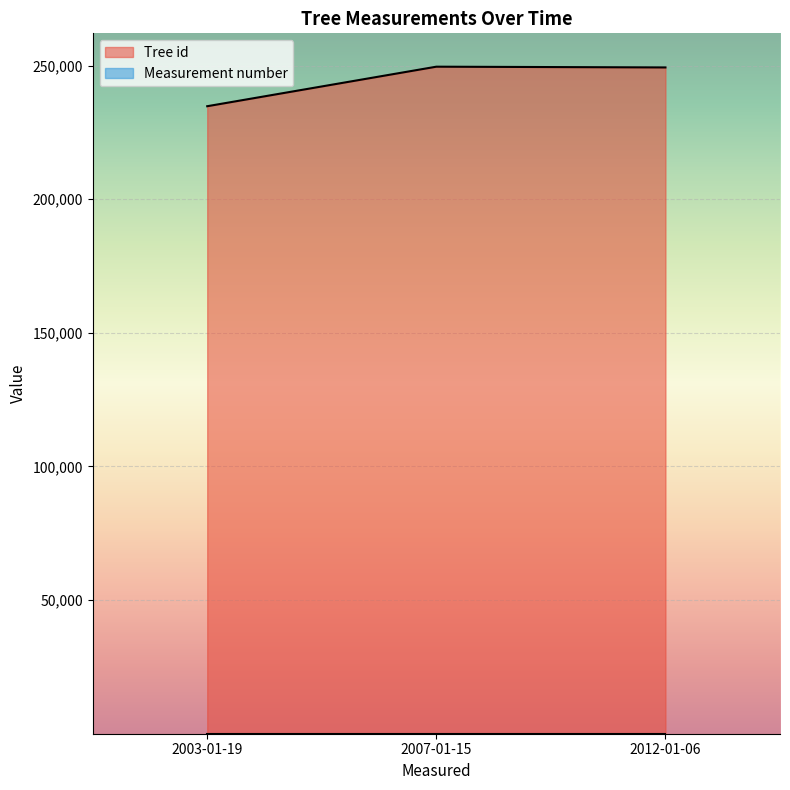

What is the smallest value displayed?

1